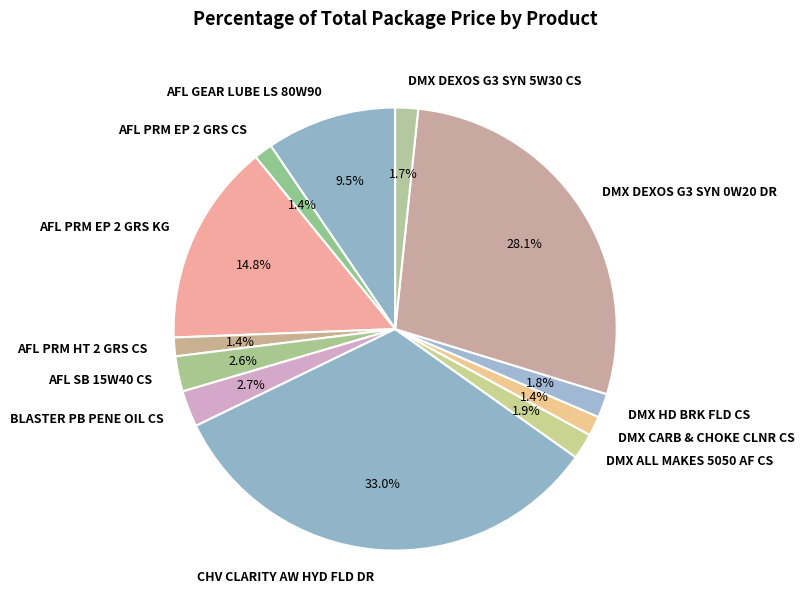

Which has a higher value, AFL PRM EP 2 GRS KG or AFL GEAR LUBE LS 80W90?

AFL PRM EP 2 GRS KG